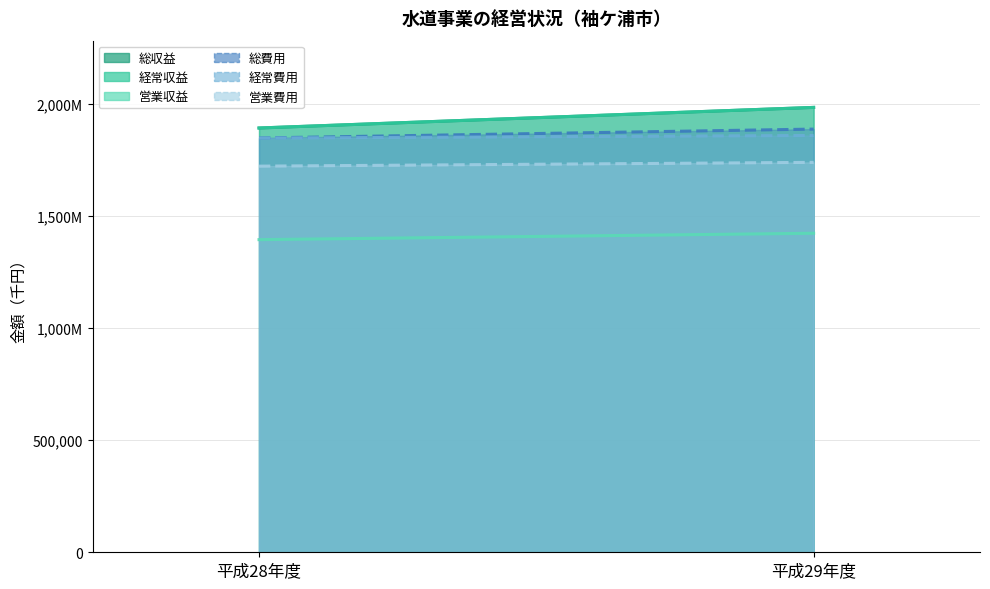

What are all the series names shown in the legend?

総収益, 経常収益, 営業収益, 総費用, 経常費用, 営業費用